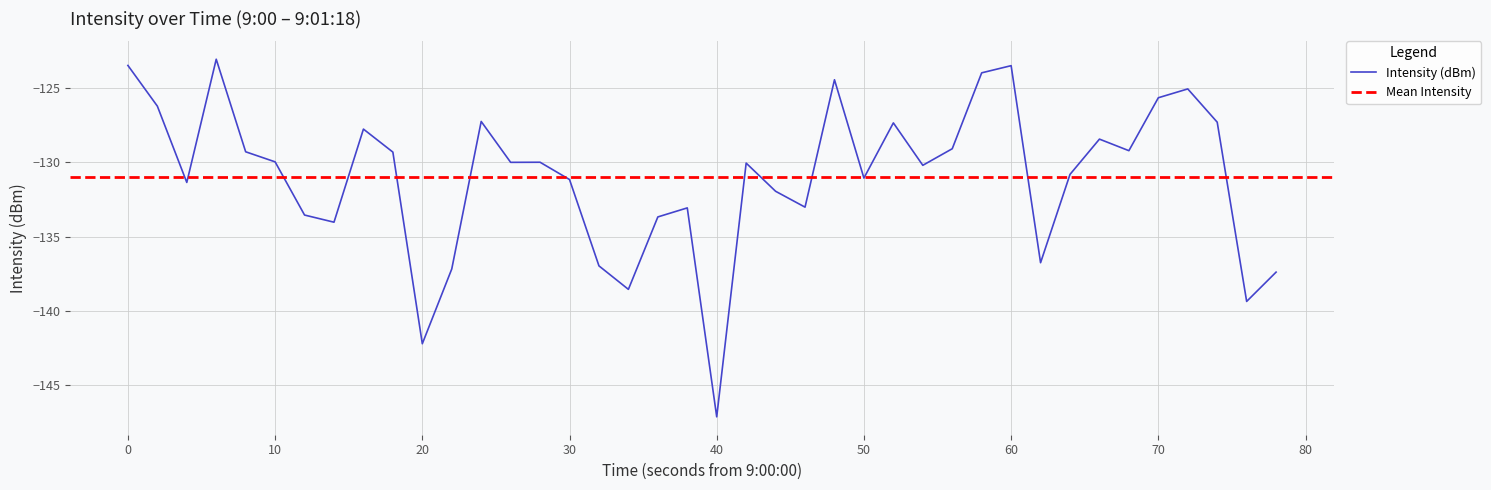

The Intensity (dBm) series shows -26.3 at 60. True or false?

False